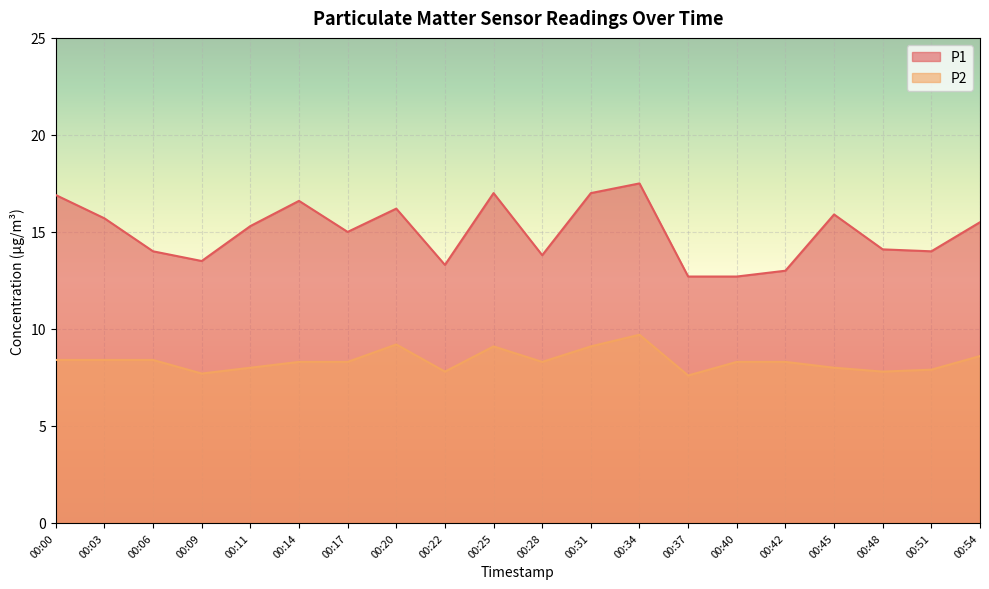

What is the maximum value for P2?

9.7